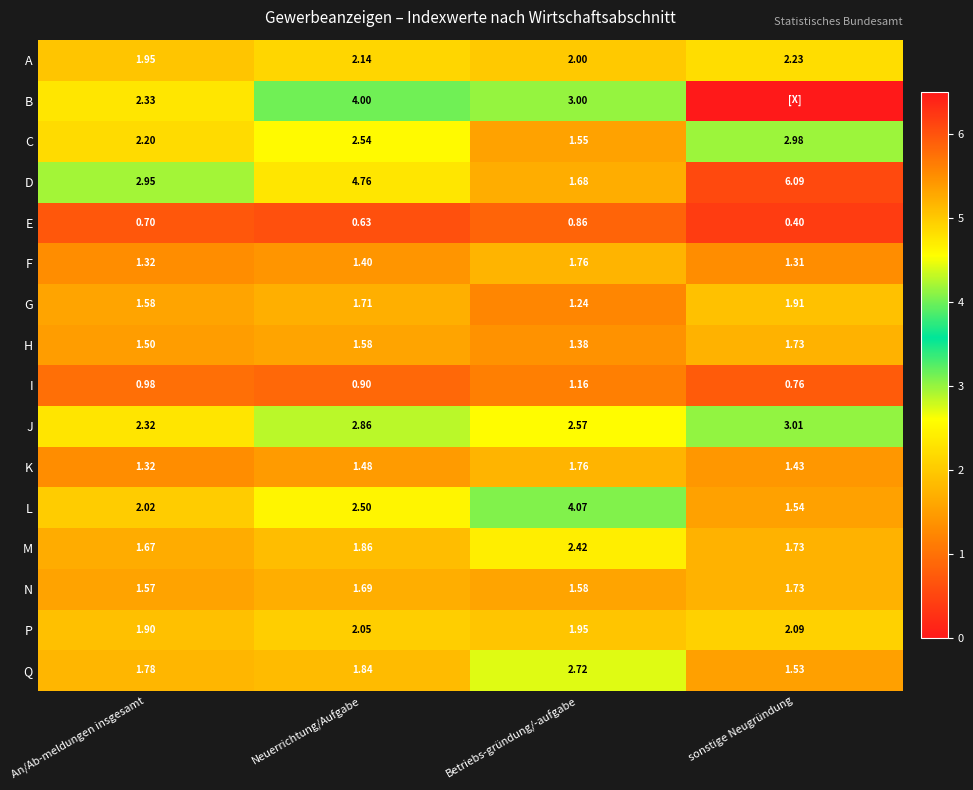

Rank the series at Neuerrichtung/Aufgabe from lowest to highest value.

E, I, F, K, H, N, G, Q, M, P, A, L, C, J, B, D